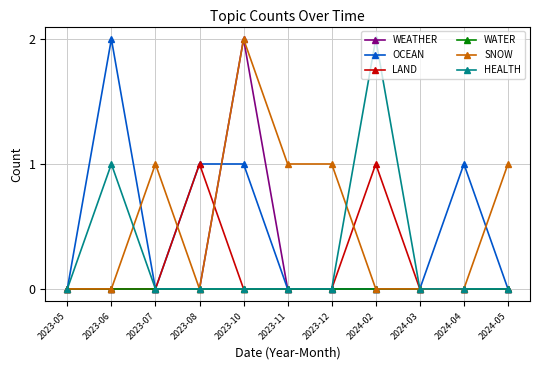

At which category is the sum across all series the highest?

2023-10